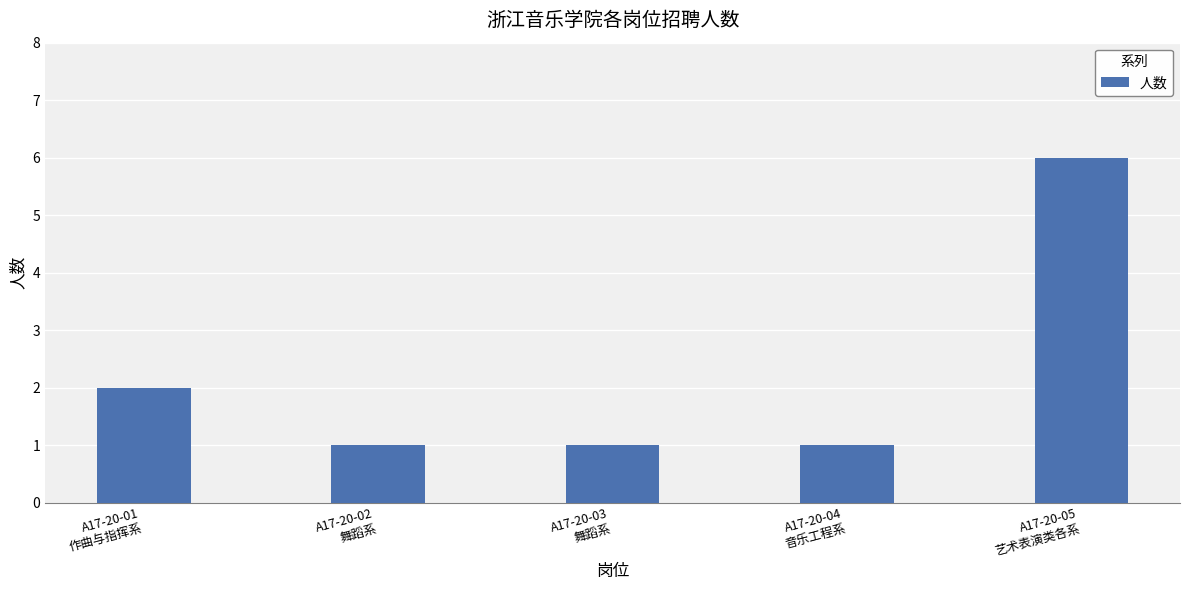

What is the label of the 2nd bar from the left?

A17-20-02
舞蹈系